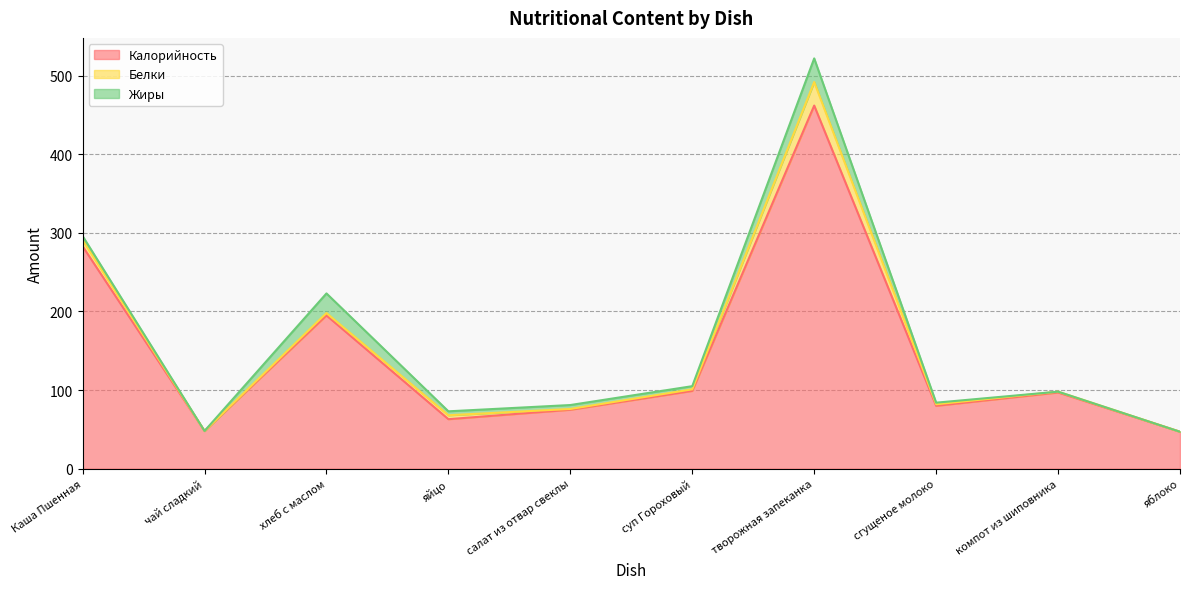

What is the difference between the highest and lowest values at чай сладкий?

48